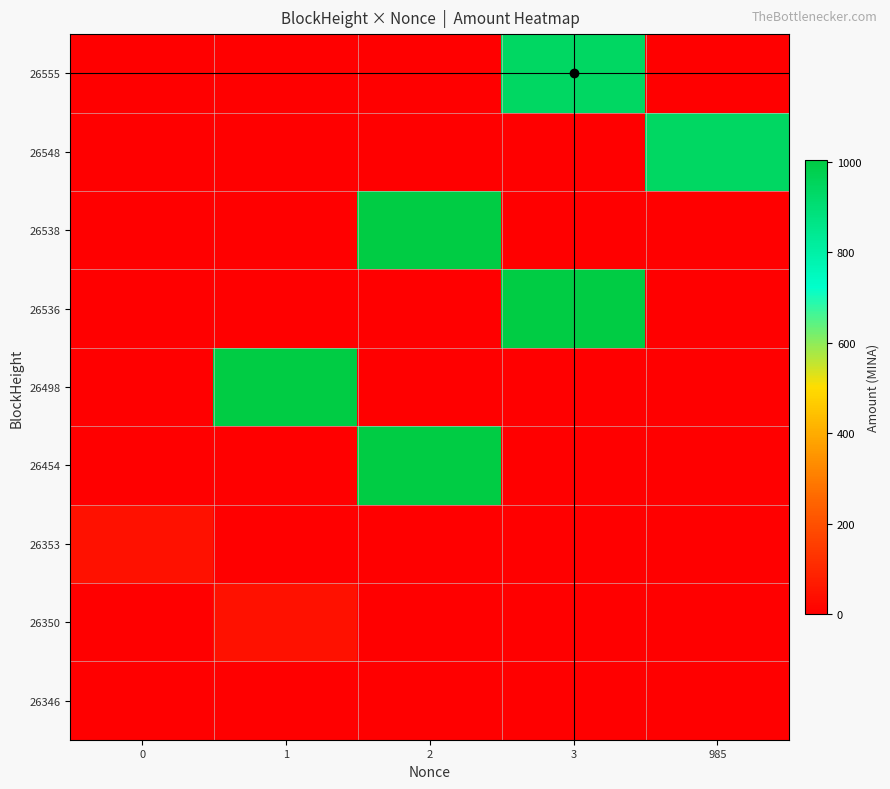

Rank the series by their maximum value, from lowest to highest.

26346, 26350, 26353, 26548, 26555, 26454, 26498, 26536, 26538